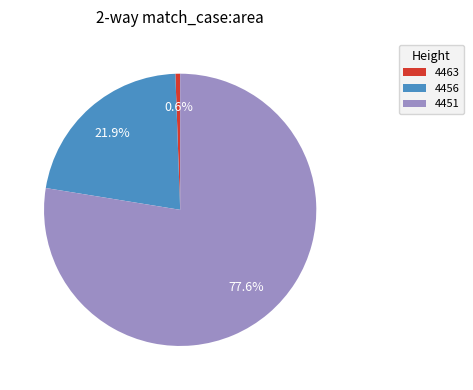

What is the smallest slice in the pie chart?

4463